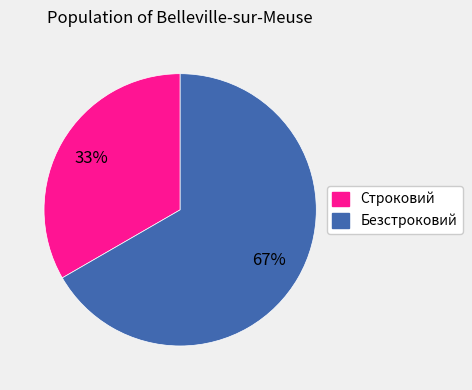

Is there a majority slice in this chart?

Yes